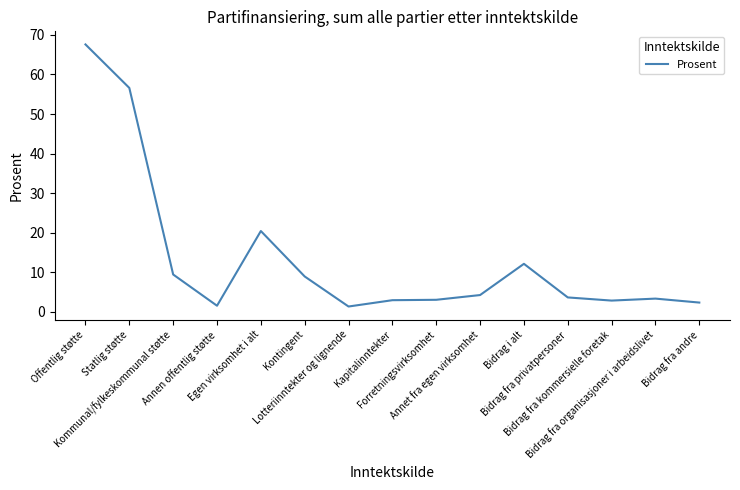

How many lines are shown in the chart?

1